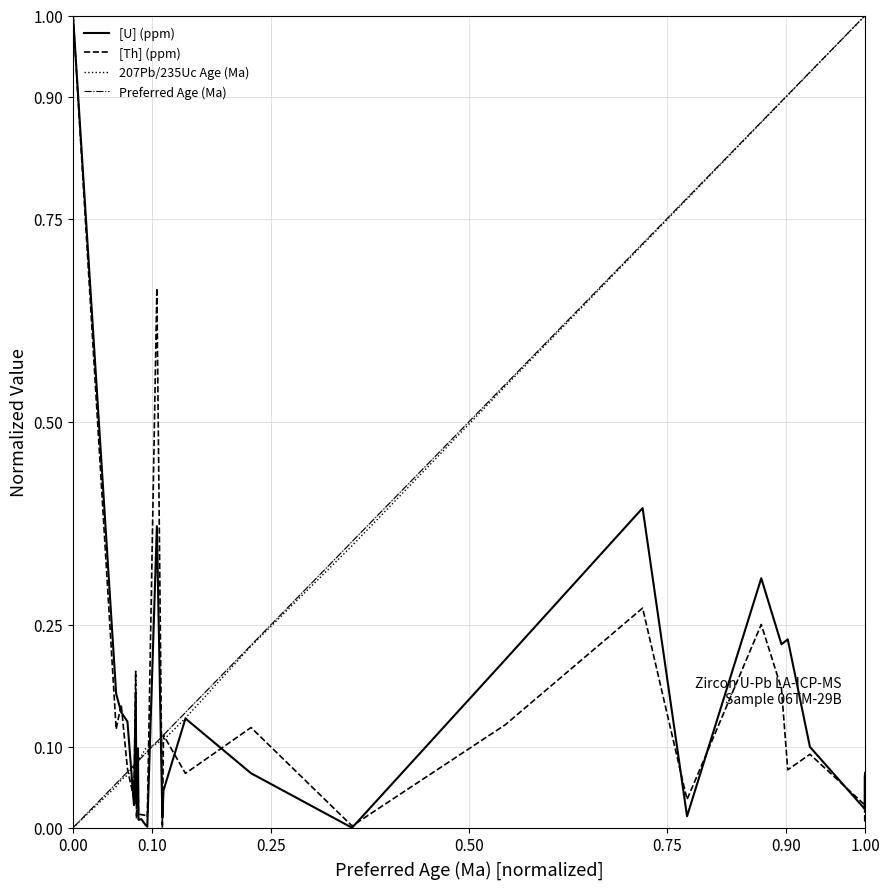

Count the number of data series in this chart.

4